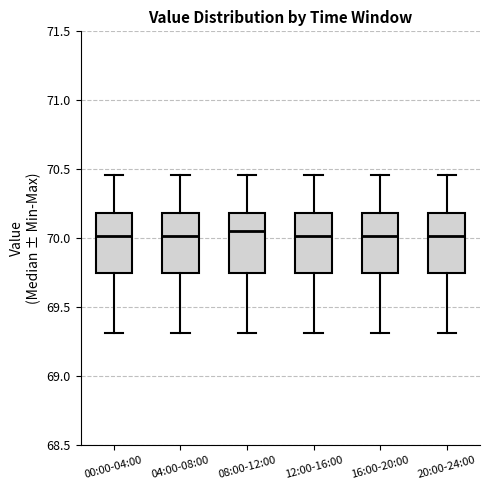

Reading left to right, transcribe this box plot: for each box, give where its median line is, the range the box spans, and where its two whiskers end, as read against the y-axis. The values are not printed on the chart, so give them approximately, as read against the axis.

00:00-04:00: median 70.00, box 69.75 to 70.20, whiskers 69.30 to 70.45
04:00-08:00: median 70.00, box 69.75 to 70.20, whiskers 69.30 to 70.45
08:00-12:00: median 70.05, box 69.75 to 70.20, whiskers 69.30 to 70.45
12:00-16:00: median 70.00, box 69.75 to 70.20, whiskers 69.30 to 70.45
16:00-20:00: median 70.00, box 69.75 to 70.20, whiskers 69.30 to 70.45
20:00-24:00: median 70.00, box 69.75 to 70.20, whiskers 69.30 to 70.45